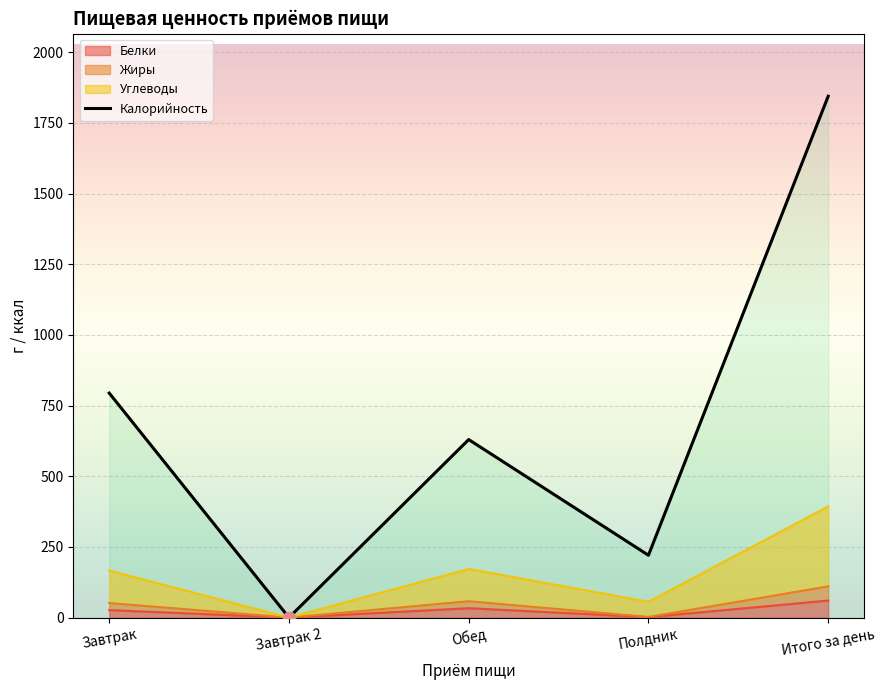

Which has a higher value, Итого за день or Полдник?

Итого за день